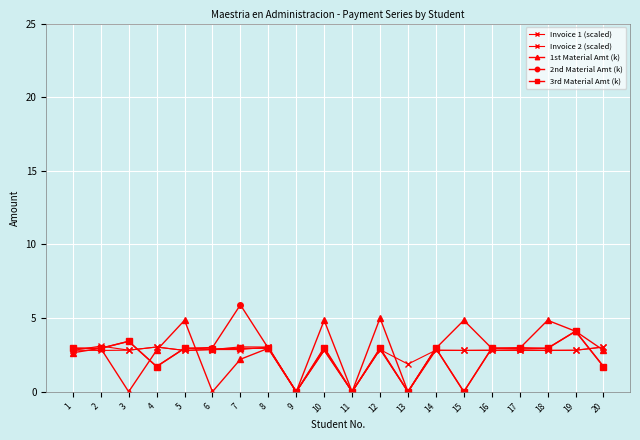

What value does the 3rd Material Amt (k) series have at 4?

1.7